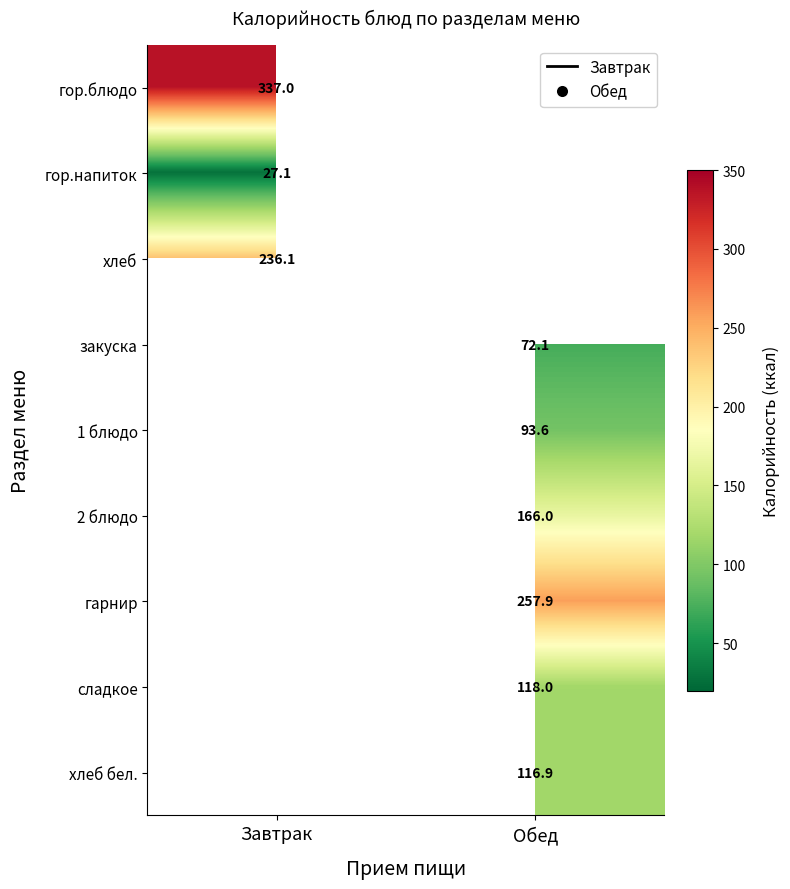

Is it true that хлеб бел. equals 116.9 at Обед?

True